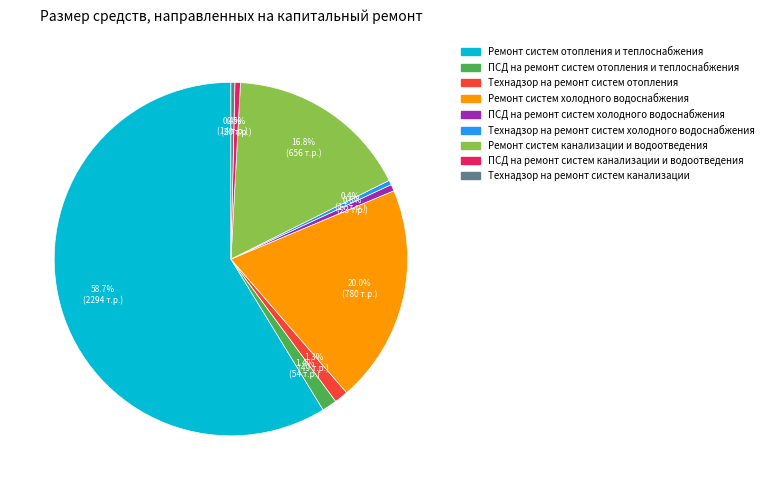

What is the ratio of the value at Технадзор на ремонт систем отопления to the value at ПСД на ремонт систем холодного водоснабжения?

2.1